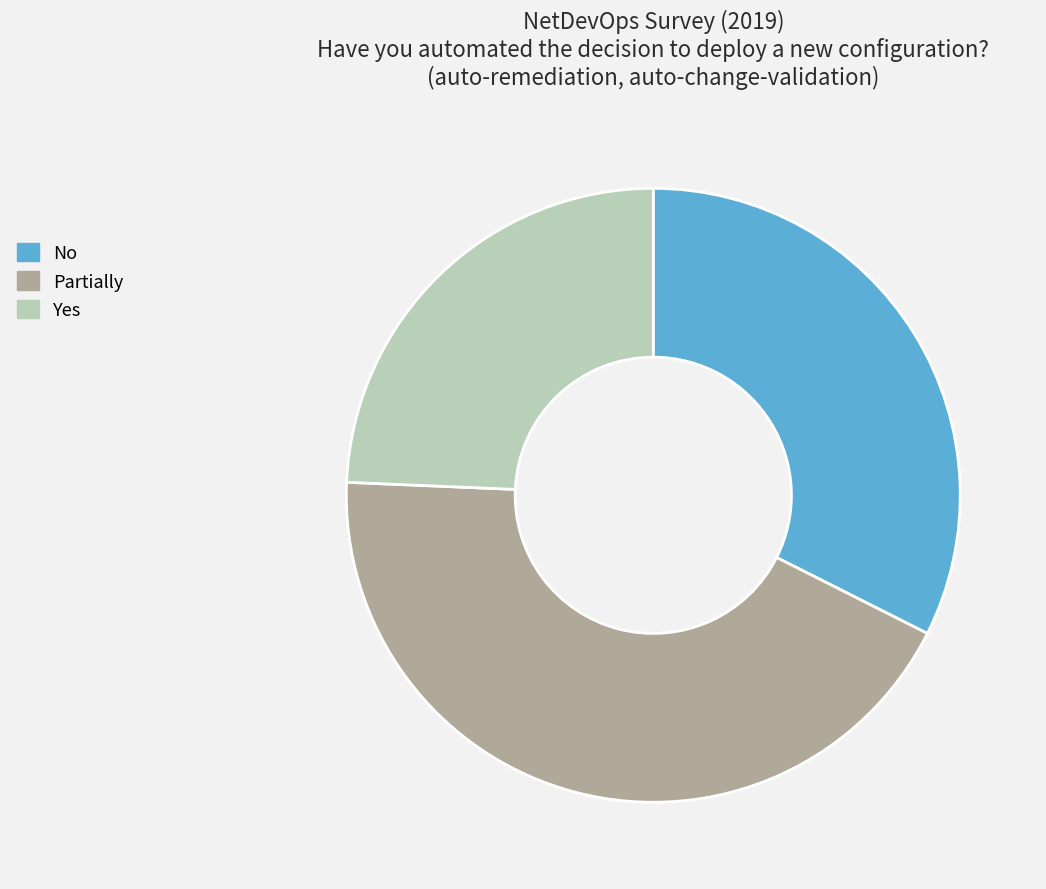

Is the sum of No and Partially greater than half?

Yes